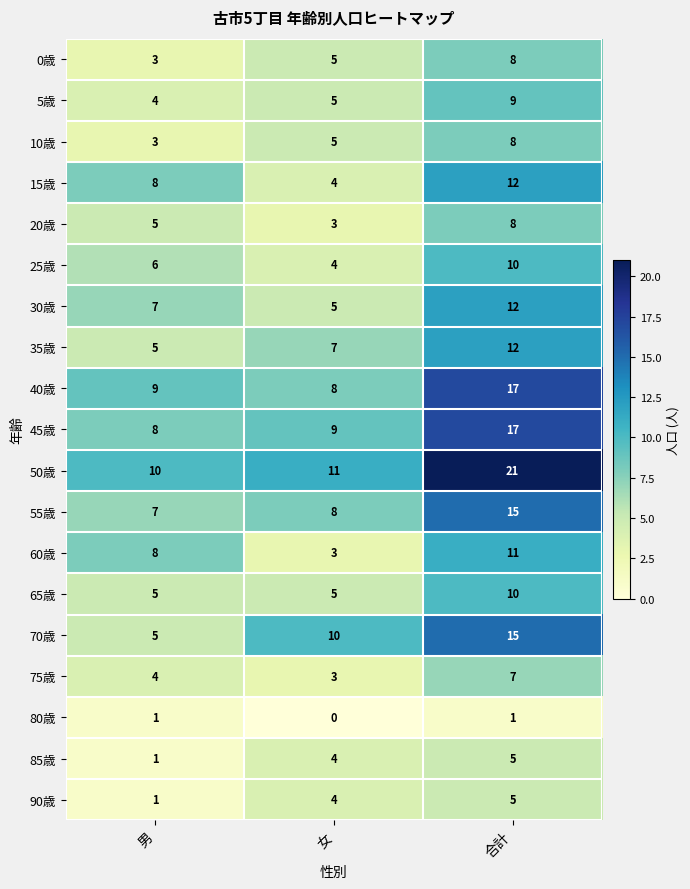

How many data points does each series have?

3